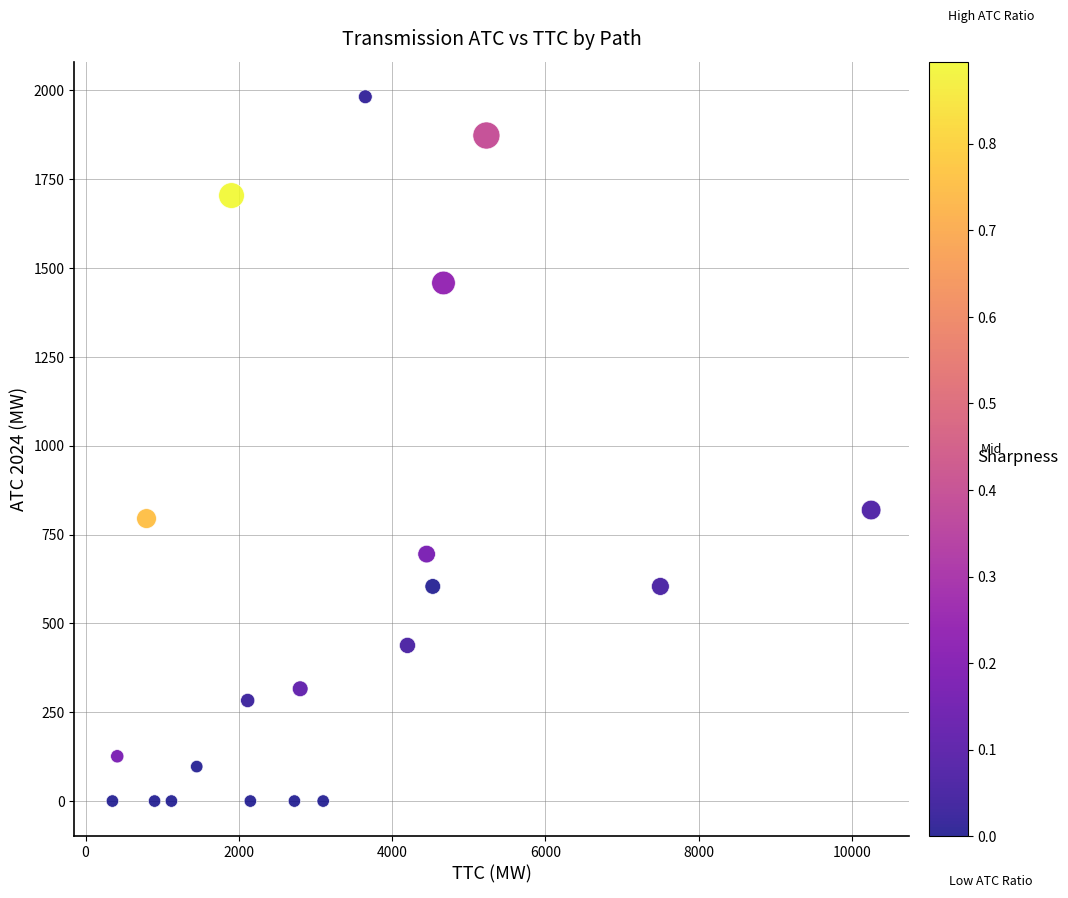

What is the range of X values (max minus min)?

9900